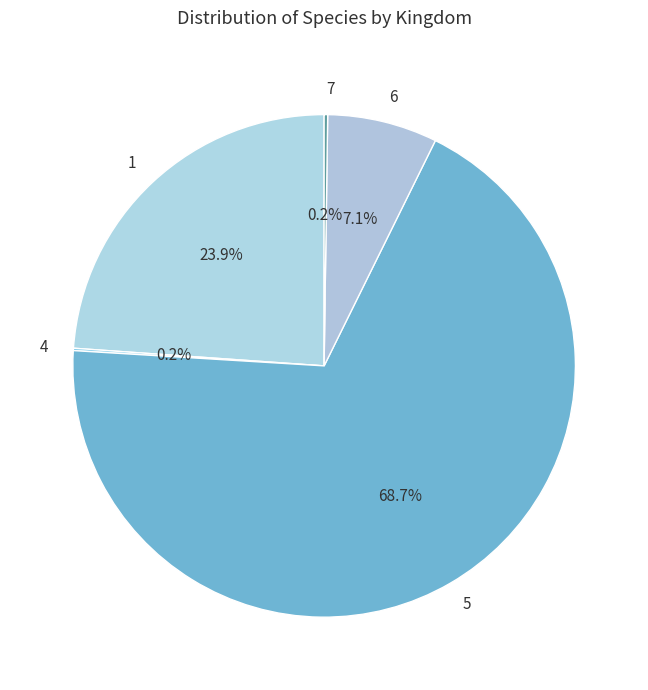

What is the total percentage of 1 and 6?

31.0%